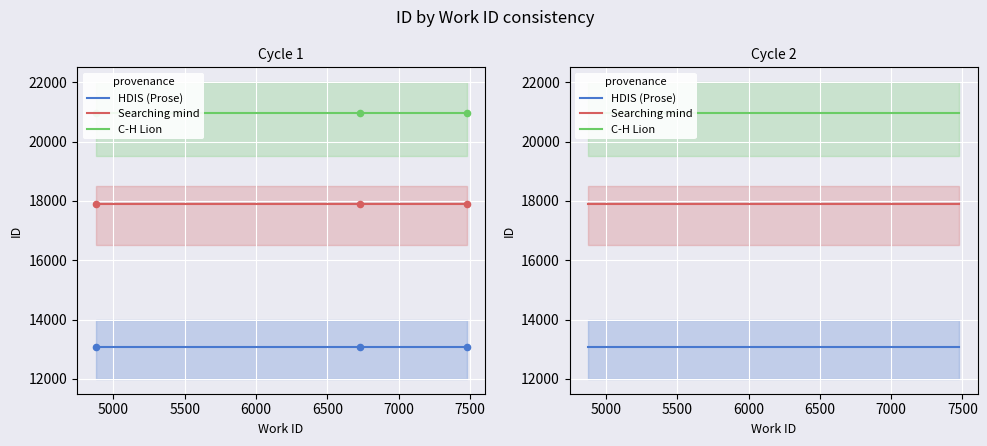

Which series reaches the maximum Y coordinate?

C-H Lion